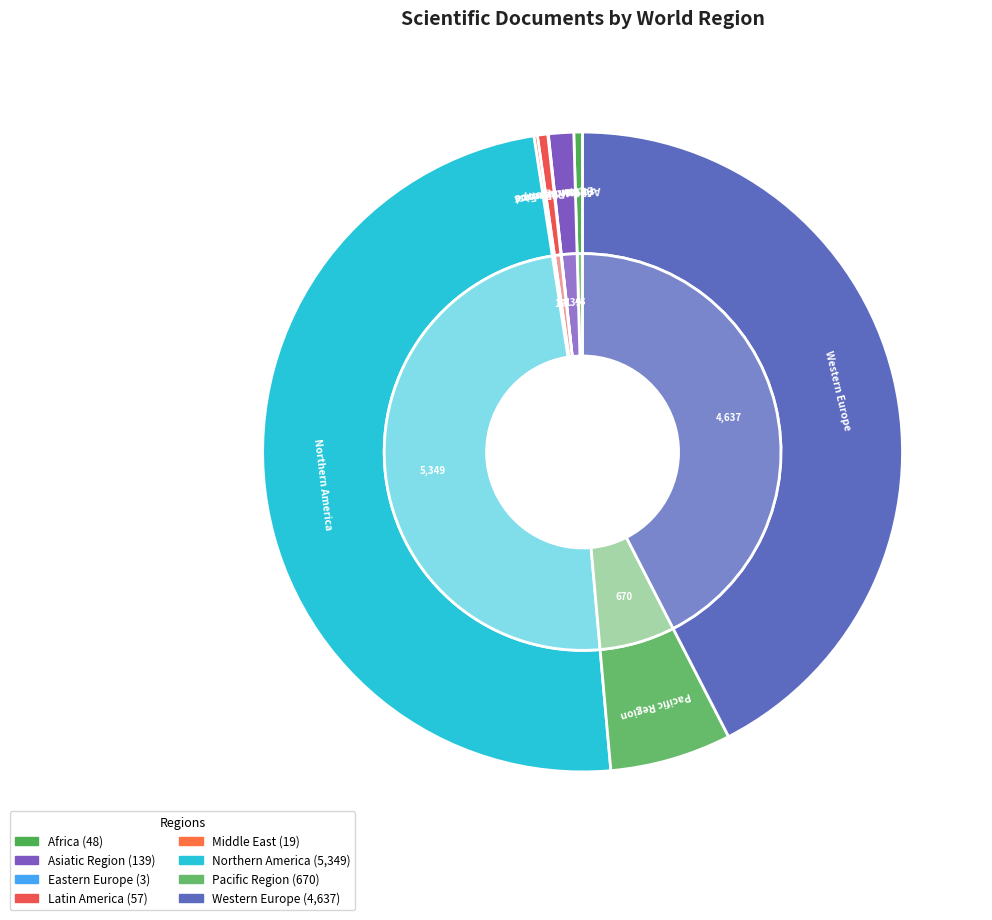

Does any single category account for the majority?

No